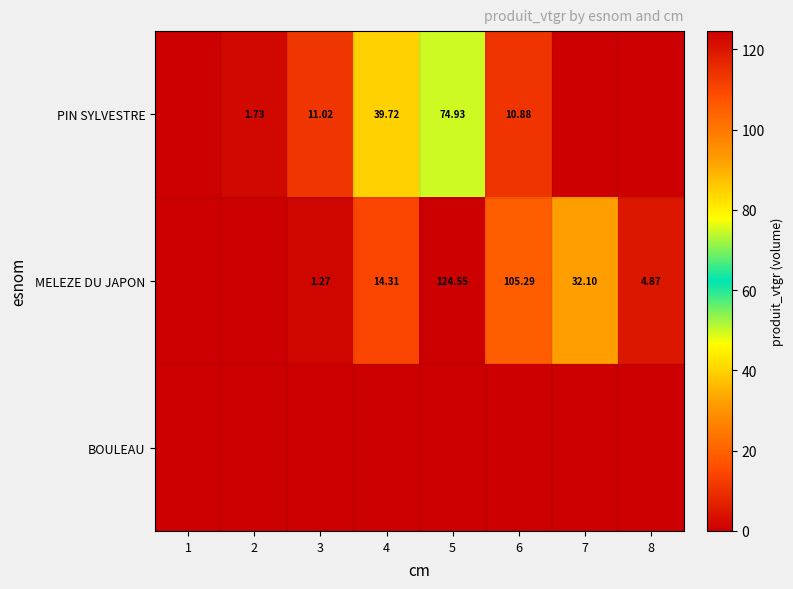

At which label is BOULEAU closest to 0?

1